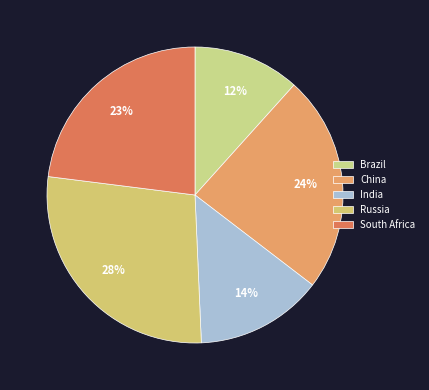

True or false: India accounts for 14% of the total.

True